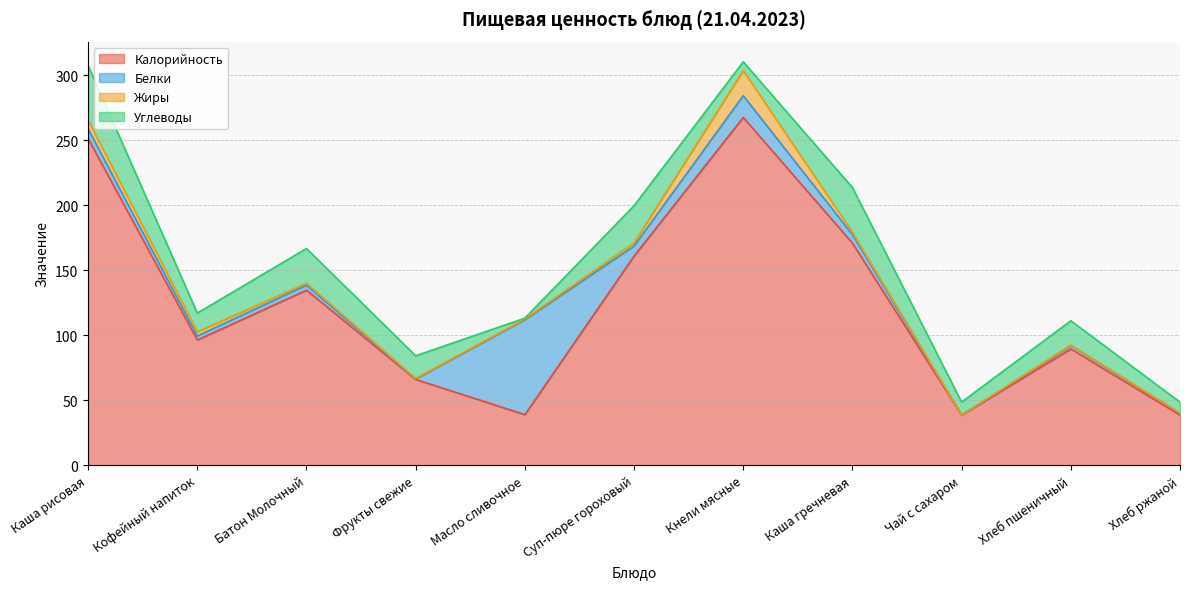

What is the value of the Жиры point at the 8th from the left?

1.7